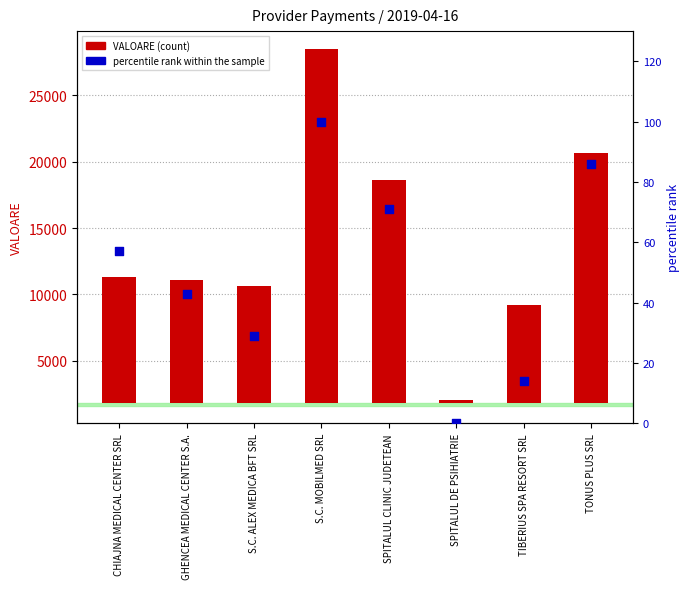

Which series reaches the maximum Y coordinate?

VALOARE (count)